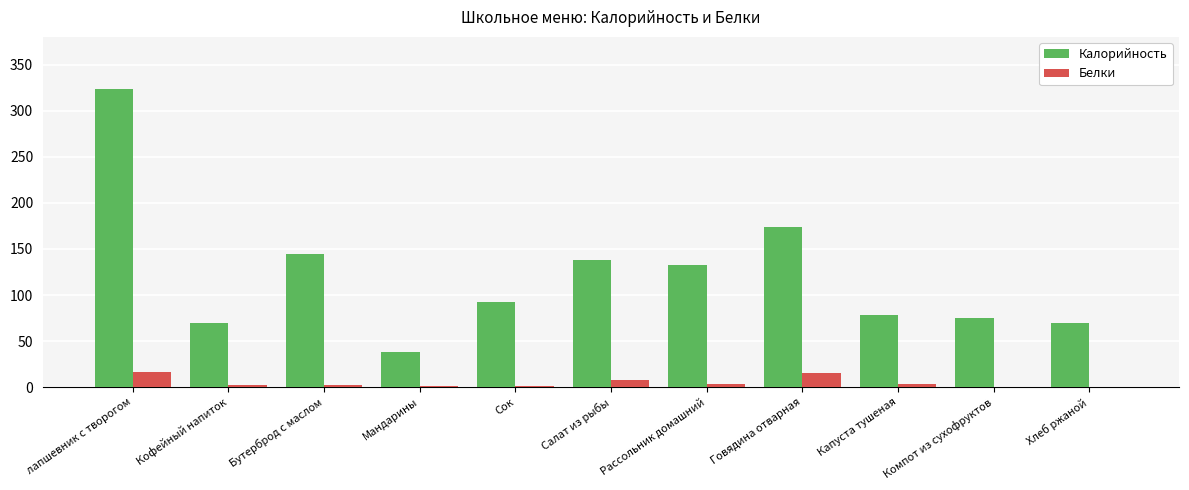

Where is Калорийность nearest to the value 181?

Говядина отварная